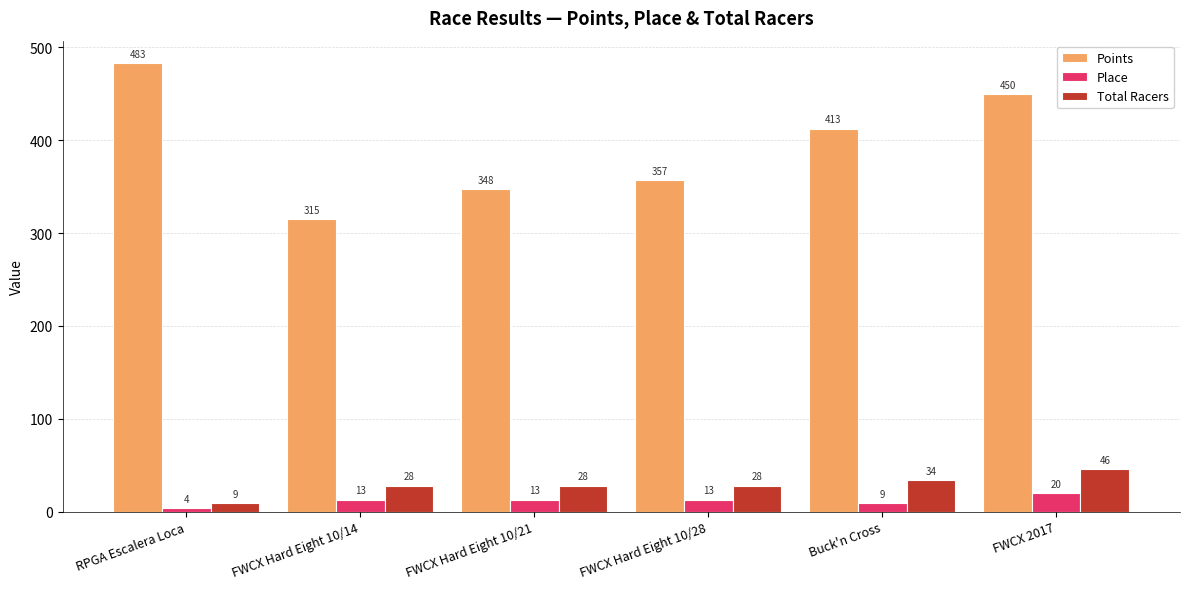

What position from the right is FWCX Hard Eight 10/21?

4